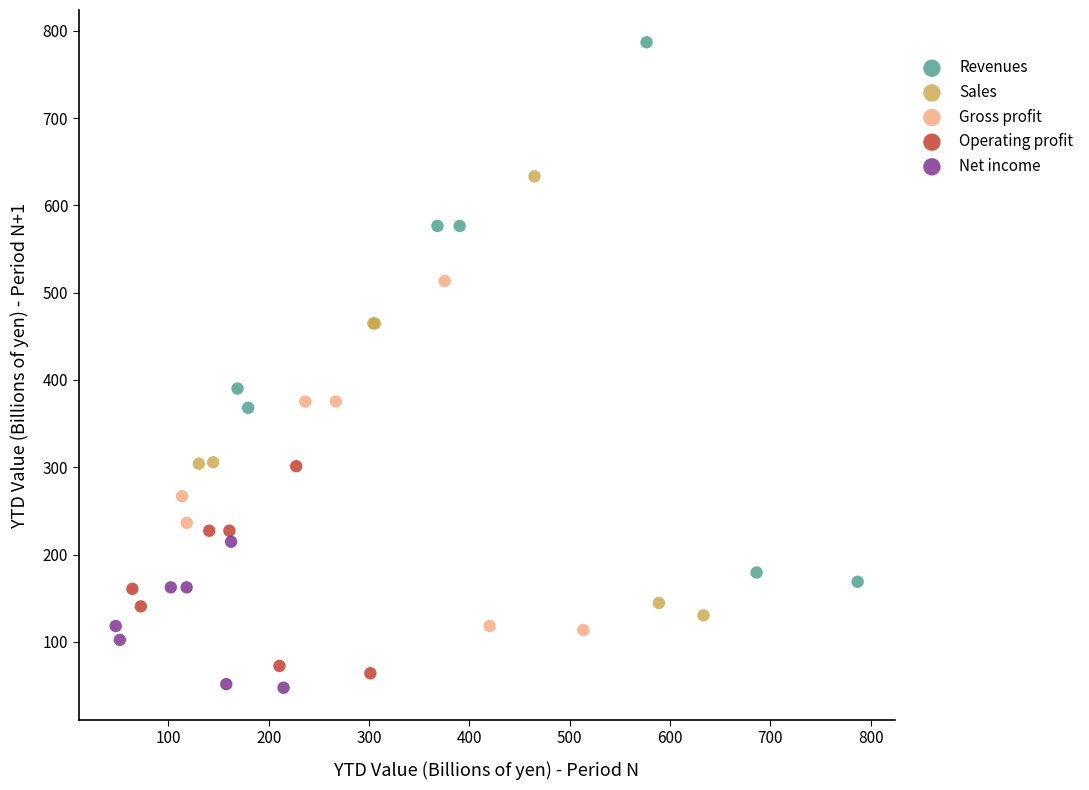

Which series has the largest Y range (max minus min)?

Revenues